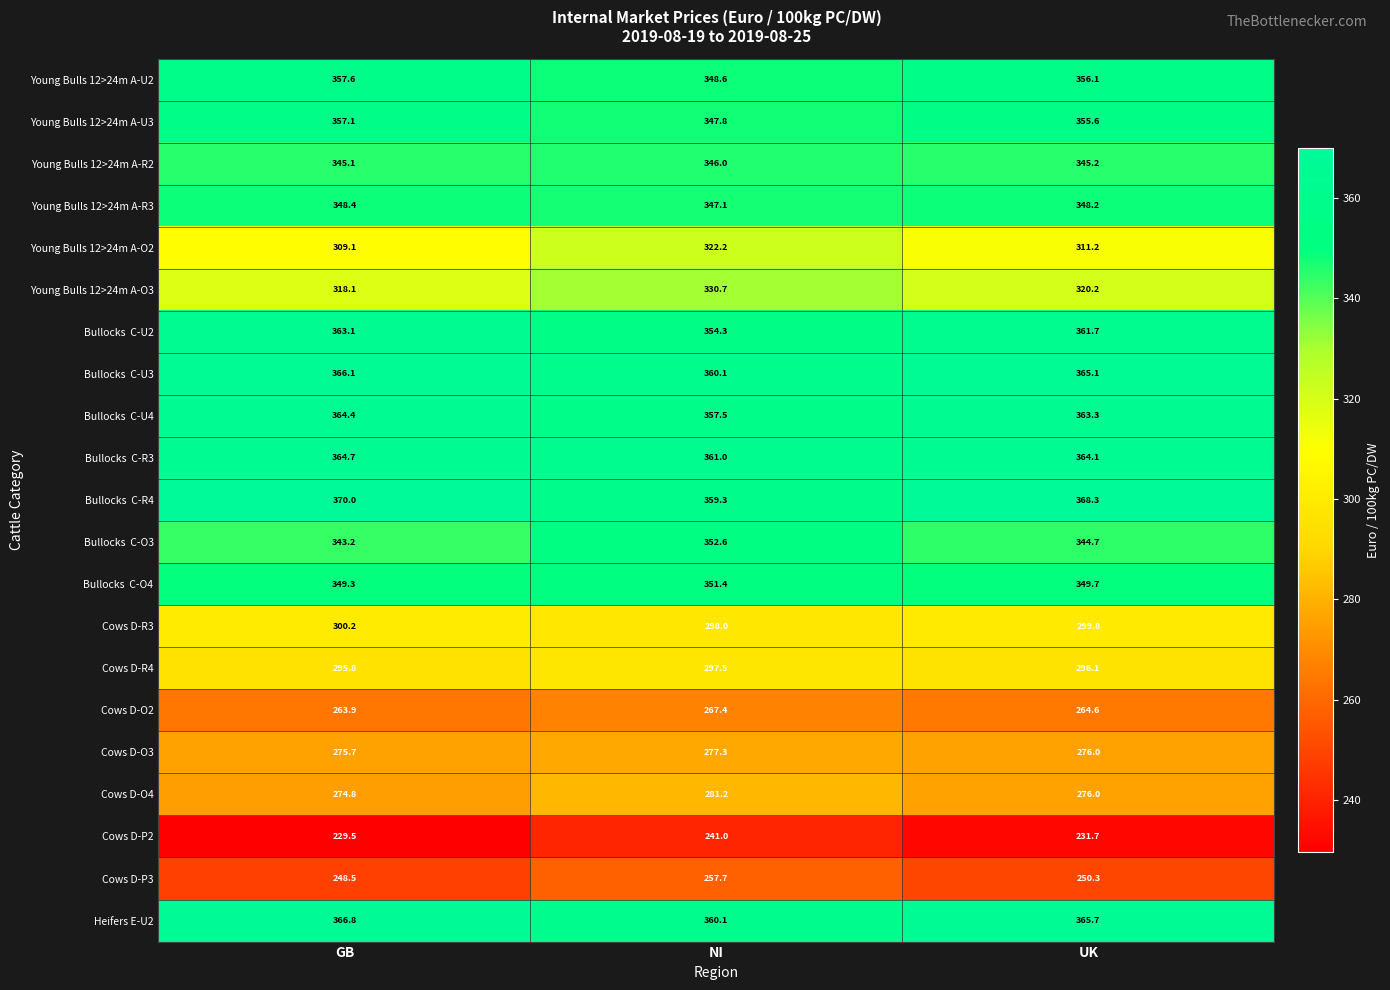

What is the total value across all series at UK?

6813.6